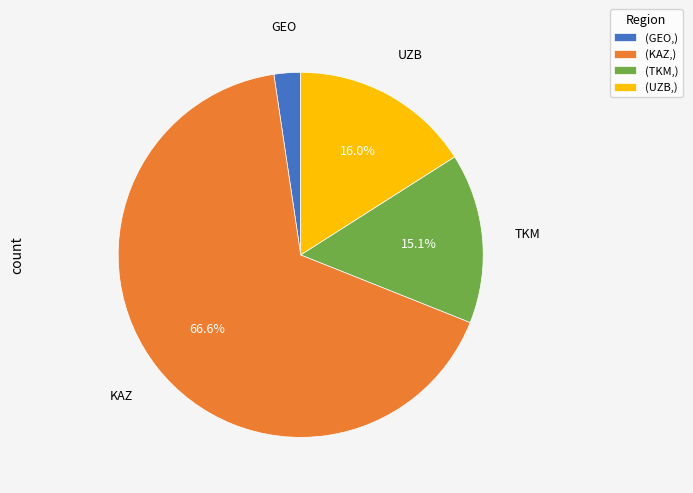

What is the majority slice?

(KAZ,)